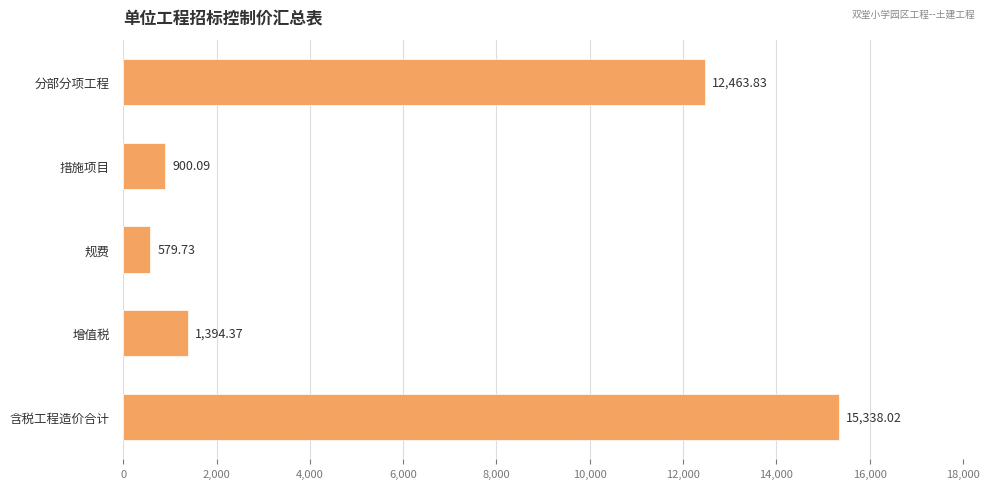

Does the chart contain any negative values?

No